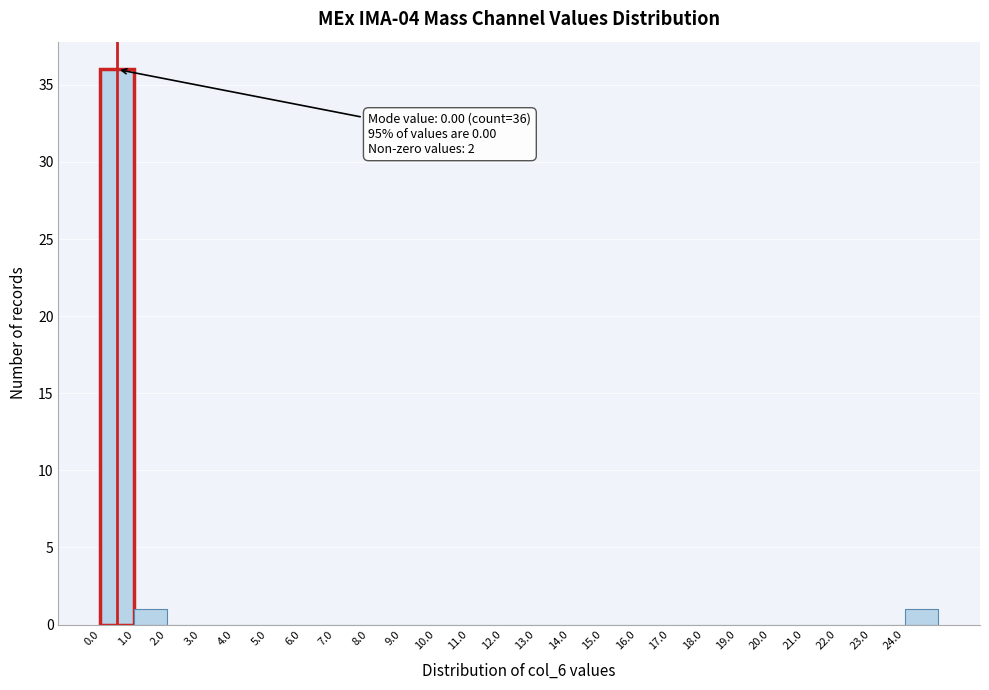

Over which range of the x-axis is the bar tallest?

0 to 1